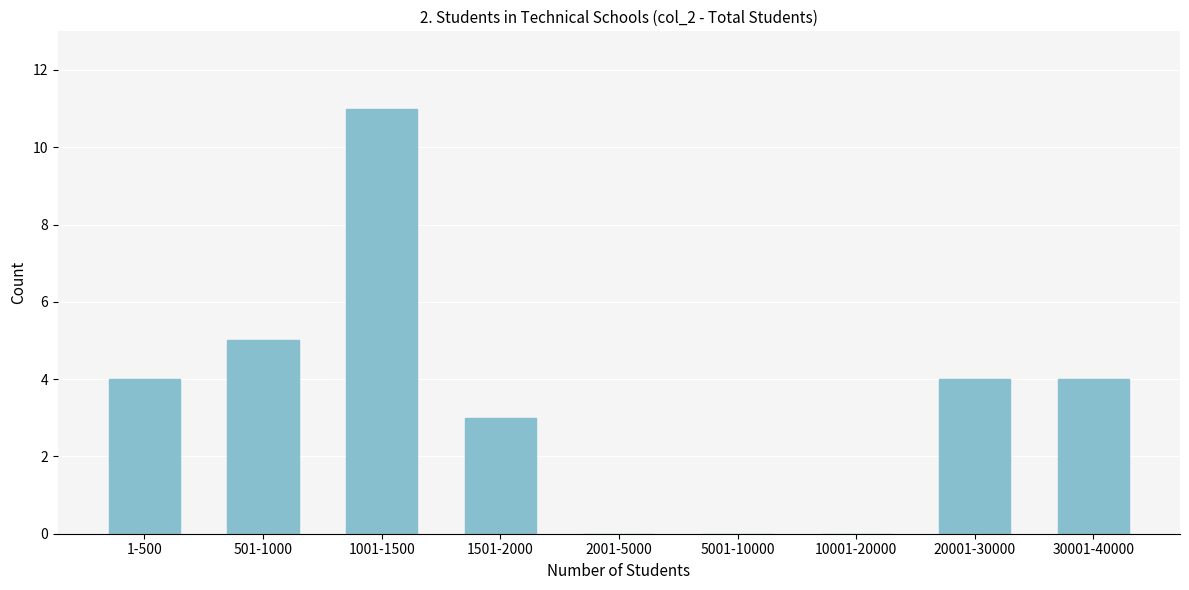

Reading right to left, extract all data points from this chart.

30001-40000=4	20001-30000=4	10001-20000=0	5001-10000=0	2001-5000=0	1501-2000=3	1001-1500=11	501-1000=5	1-500=4